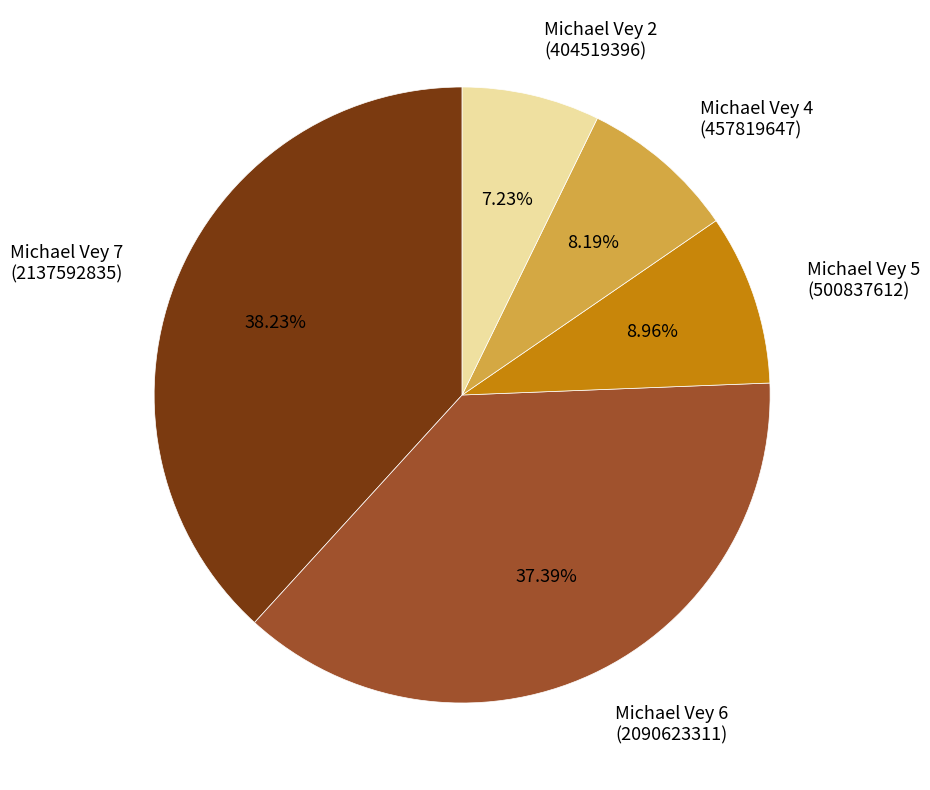

Which slice is the largest?

Michael Vey 7 (2137592835)